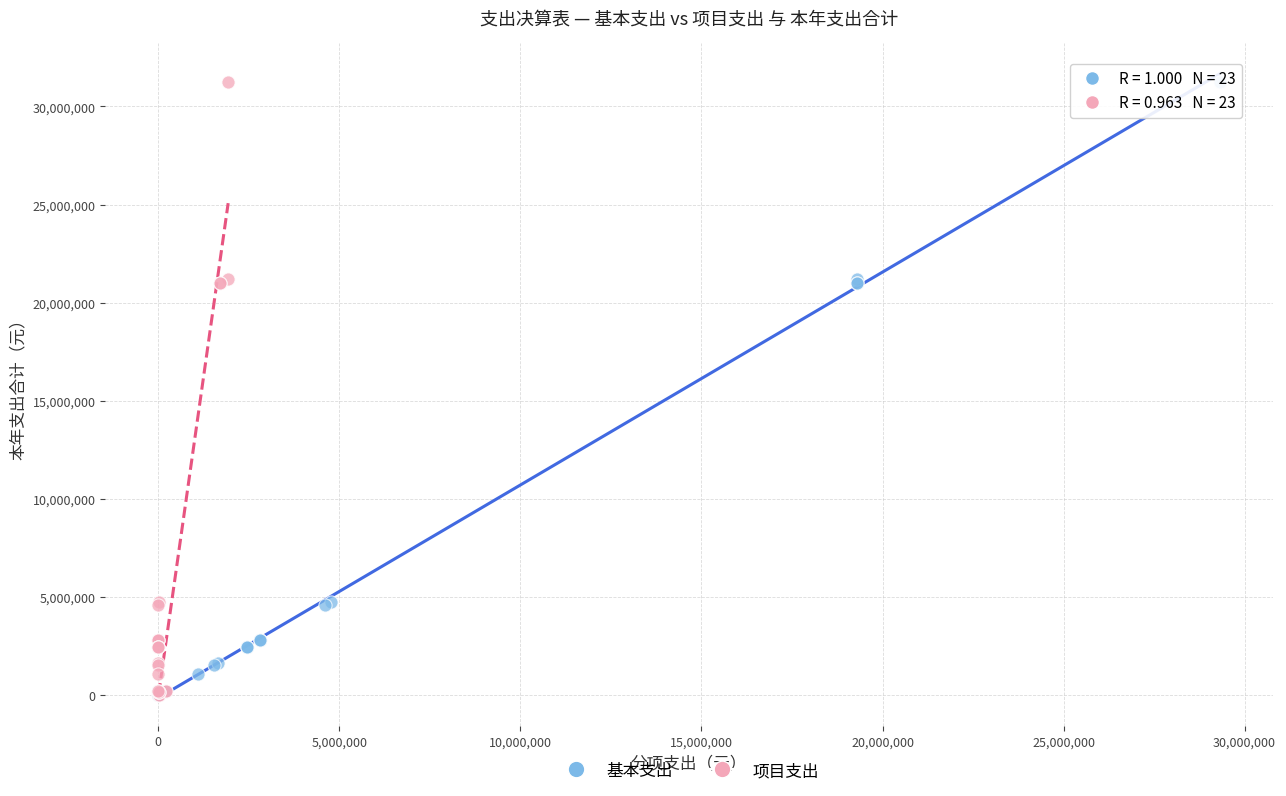

What are all the series names shown in the legend?

基本支出, 项目支出